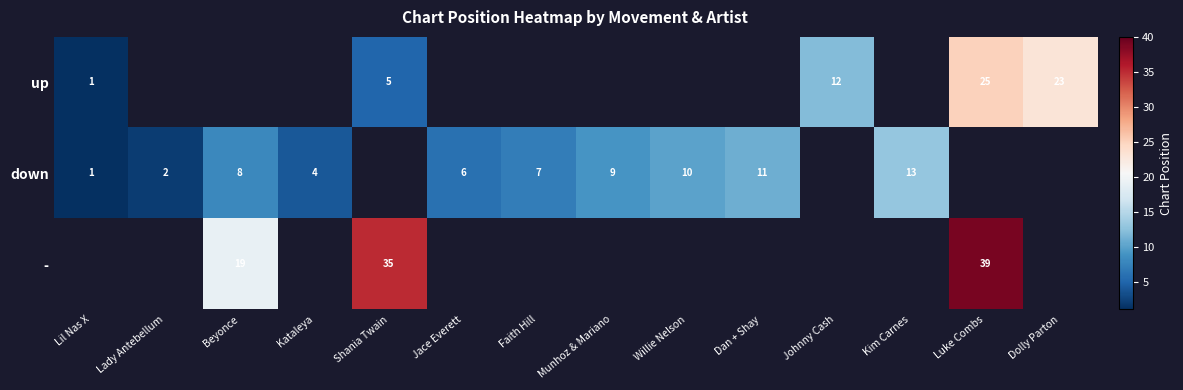

Count the number of categories in the chart.

14